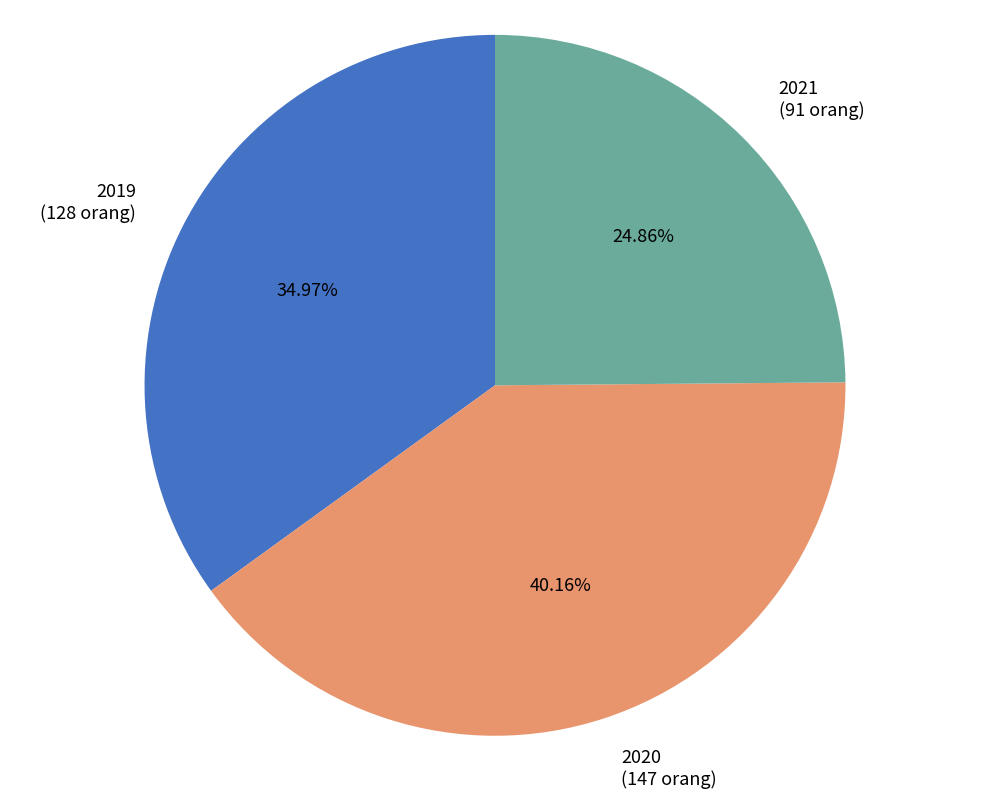

What is the ratio of the value at 2021 to the value at 2019?

0.7